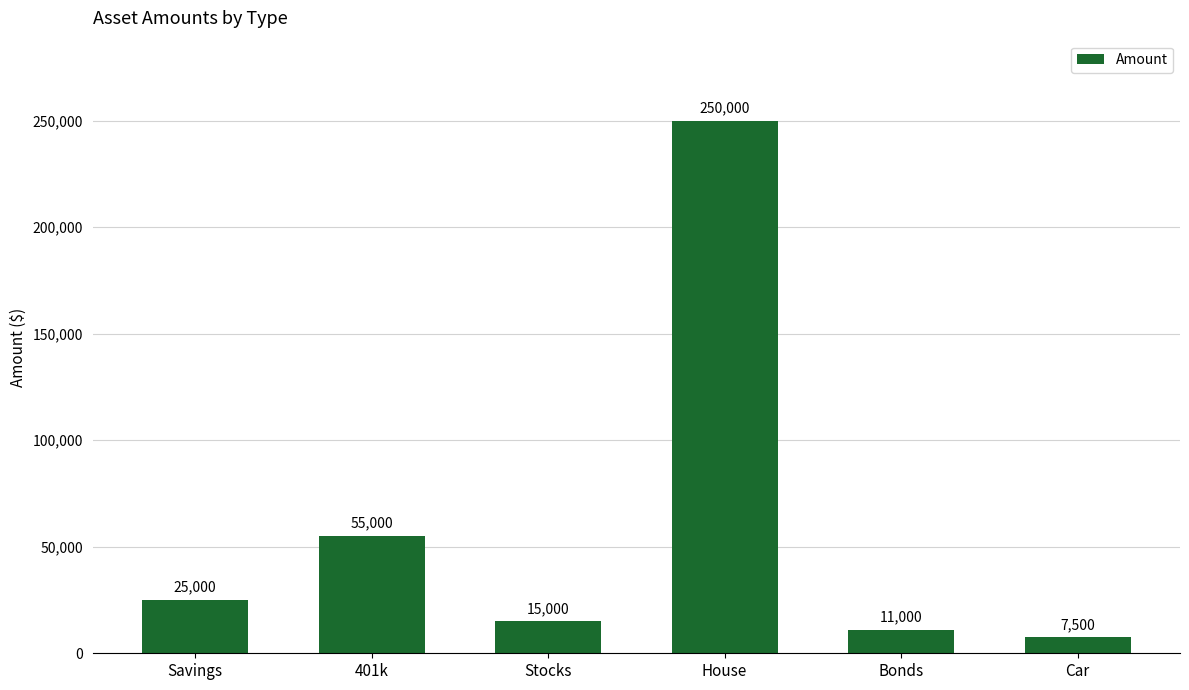

List the labels in order of value, smallest first.

Car, Bonds, Stocks, Savings, 401k, House